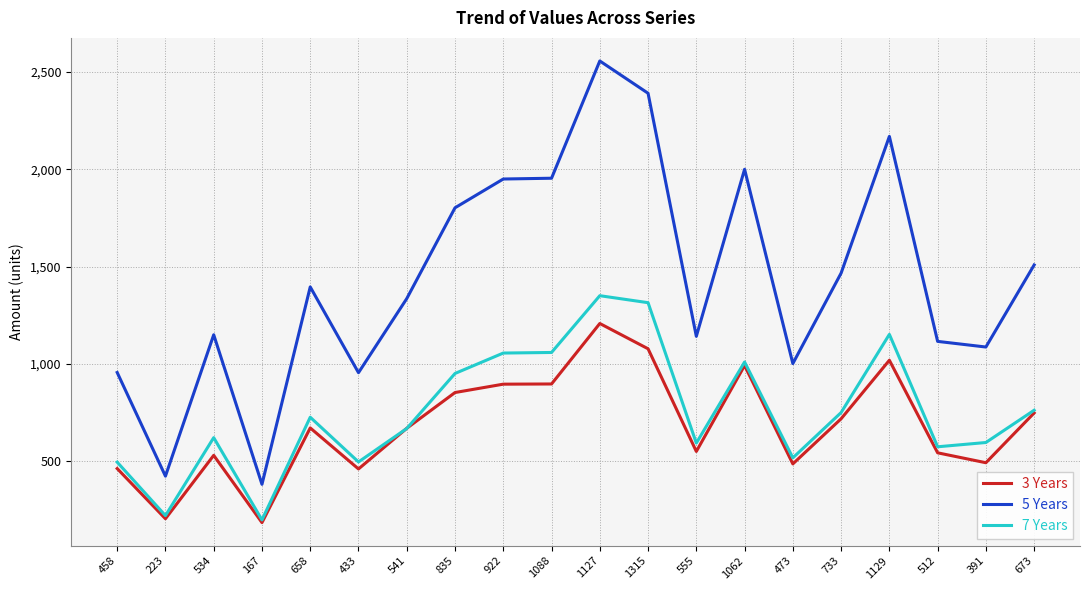

What is the minimum value shown in the chart?

183